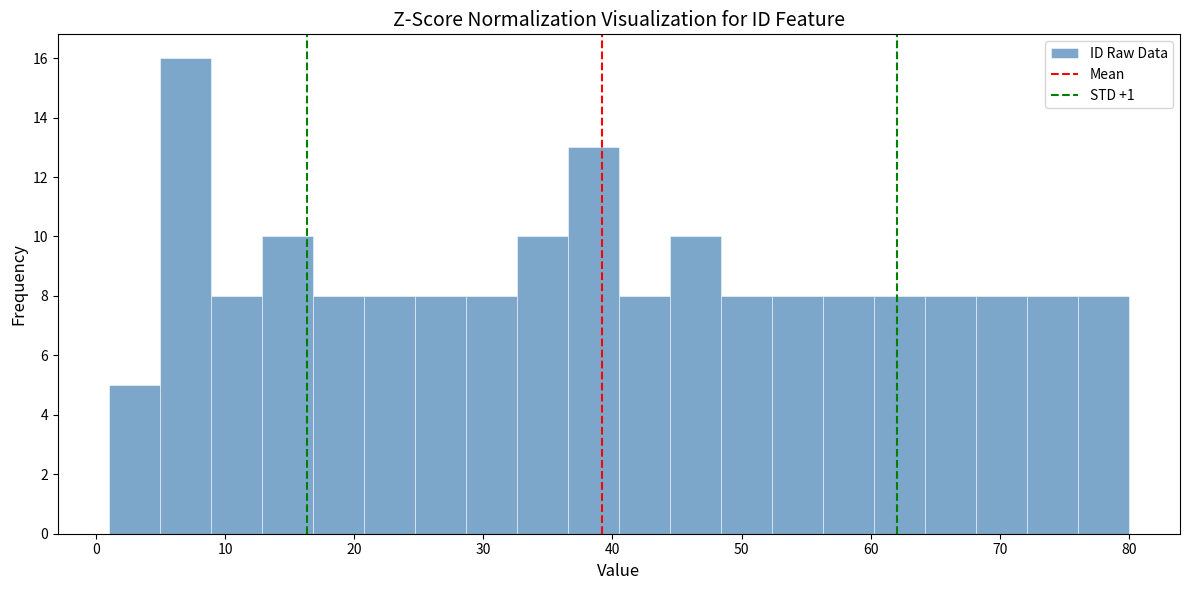

Read against the x-axis, roughly where is the centre of the tallest bar?

7